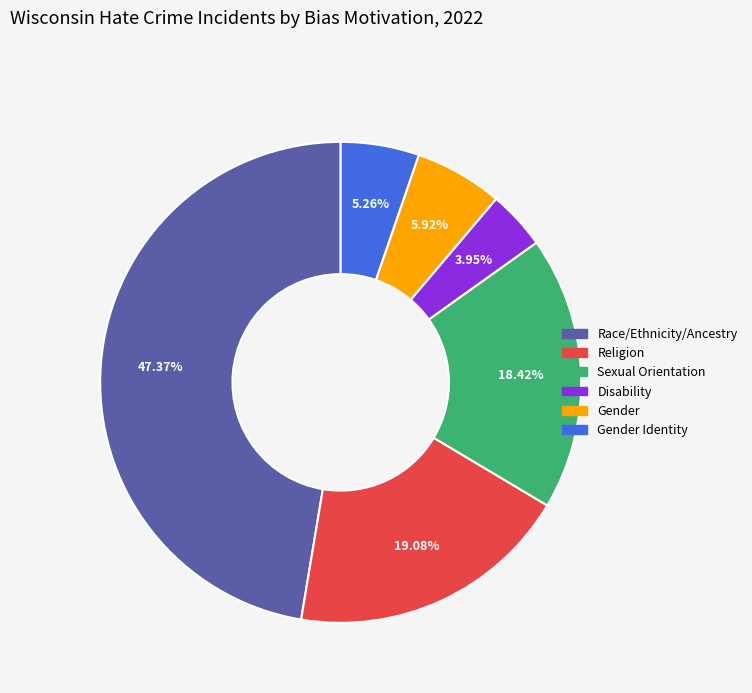

To the nearest percent, what portion does Race/Ethnicity/Ancestry represent?

47%